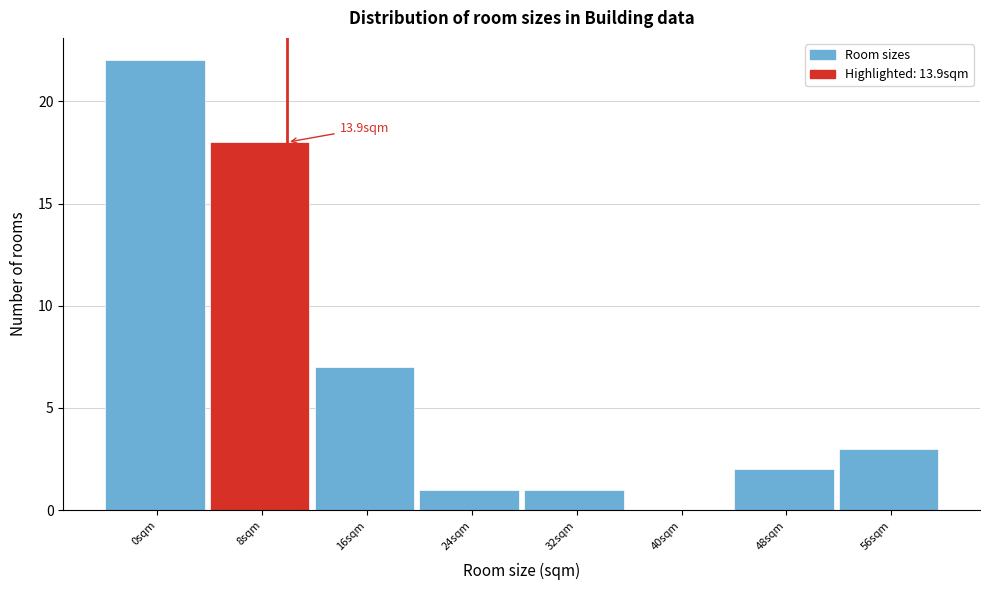

Reading left to right, extract all data points from this chart.

0sqm=22	8sqm=18	16sqm=7	24sqm=1	32sqm=1	40sqm=0	48sqm=2	56sqm=3